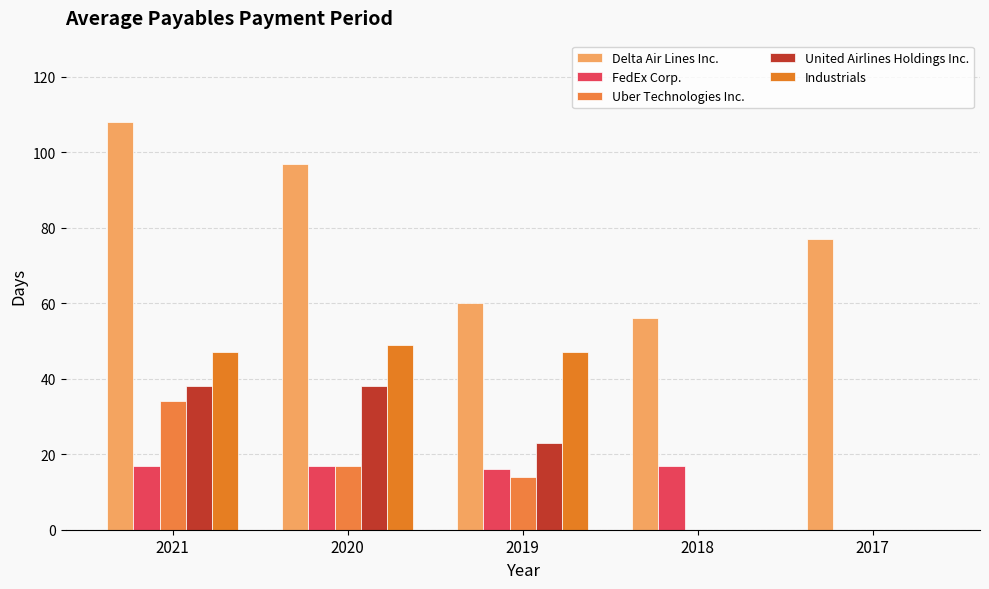

How many groups of bars are there?

5